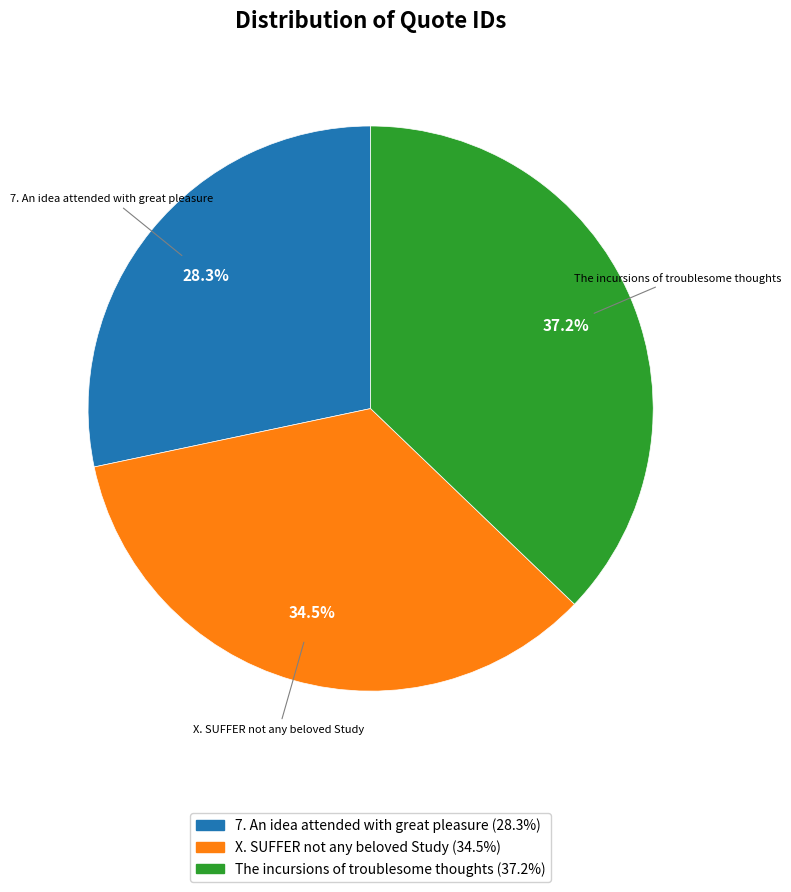

Which has a higher value, 7. An idea attended with great pleasure or The incursions of troublesome thoughts?

The incursions of troublesome thoughts